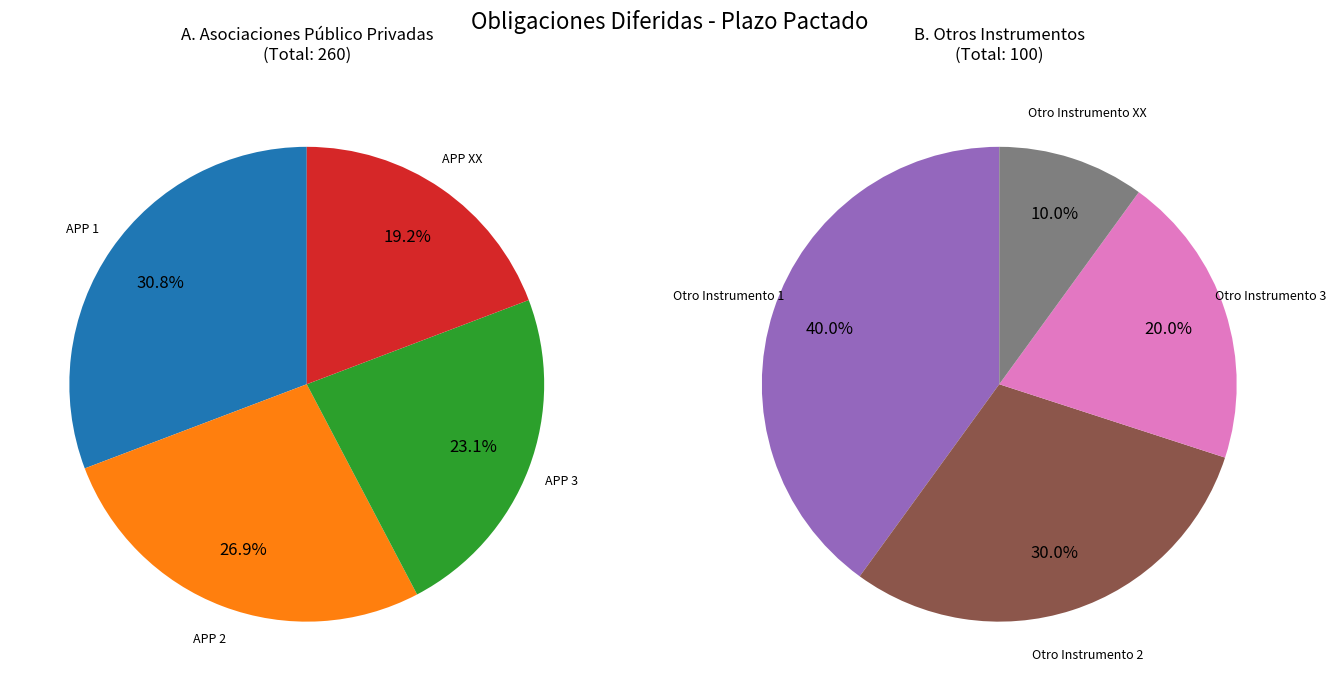

Combined, what portion of the pie is Otro Instrumento 2 and APP 3?

25.0%